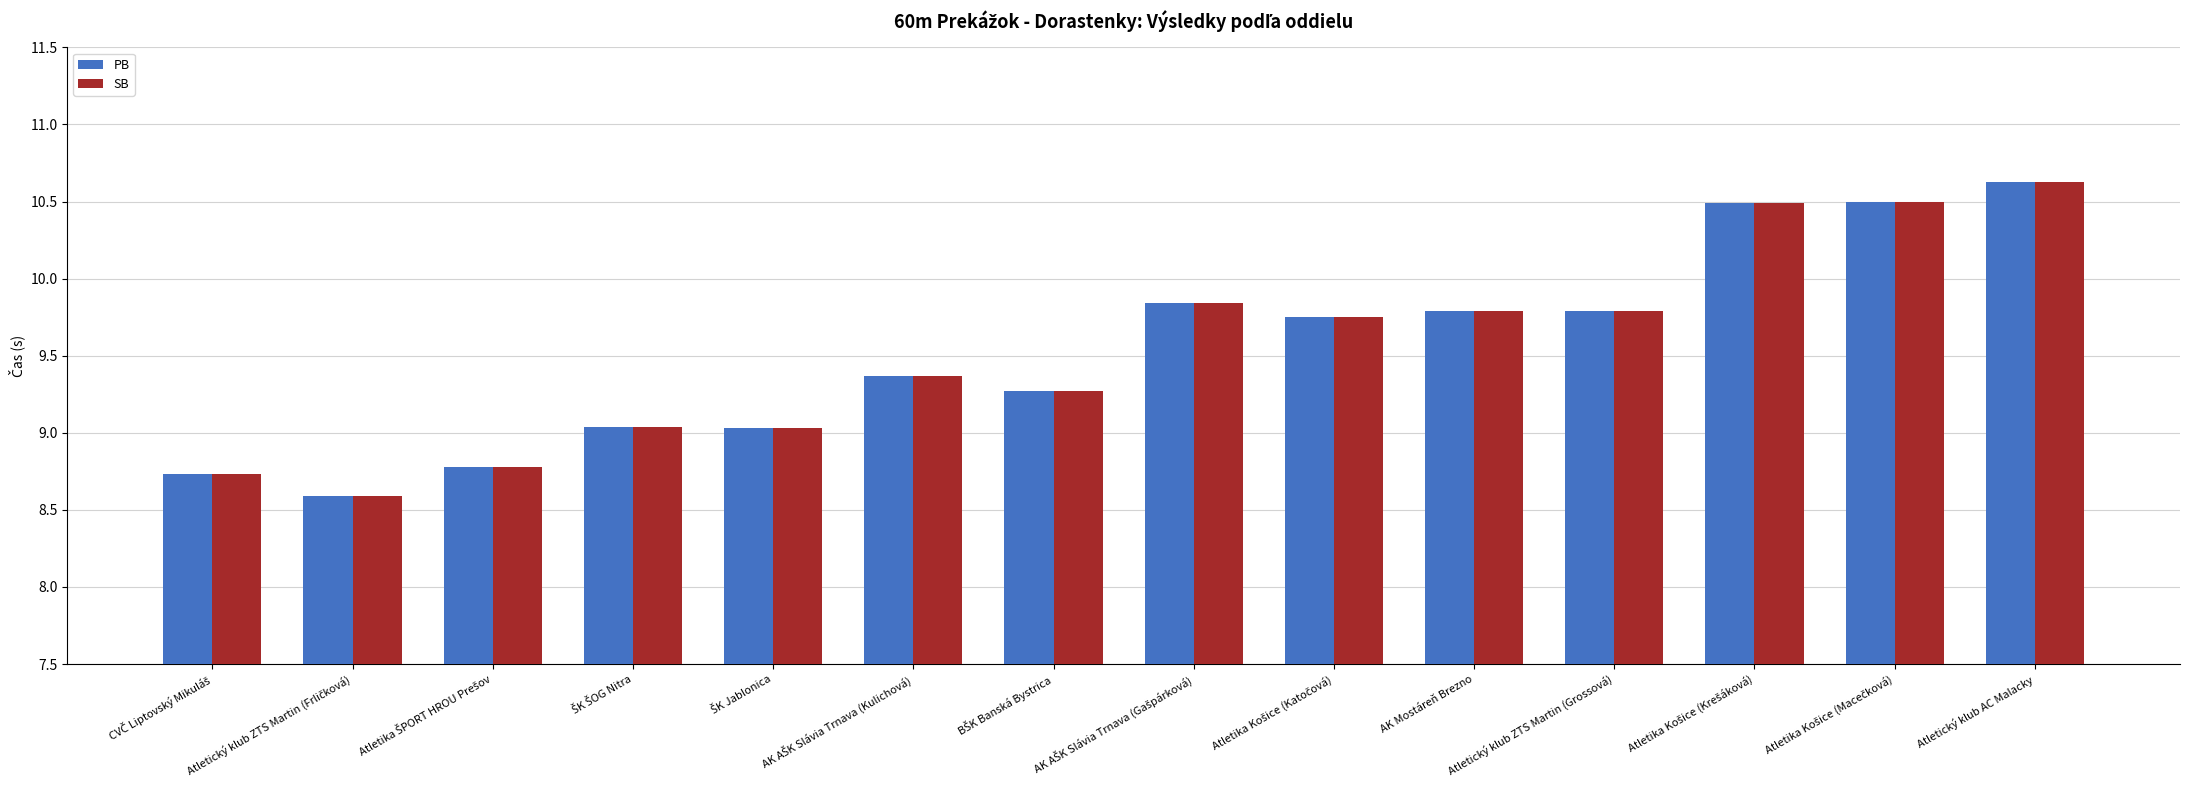

What is the sum of all SB values?

133.6